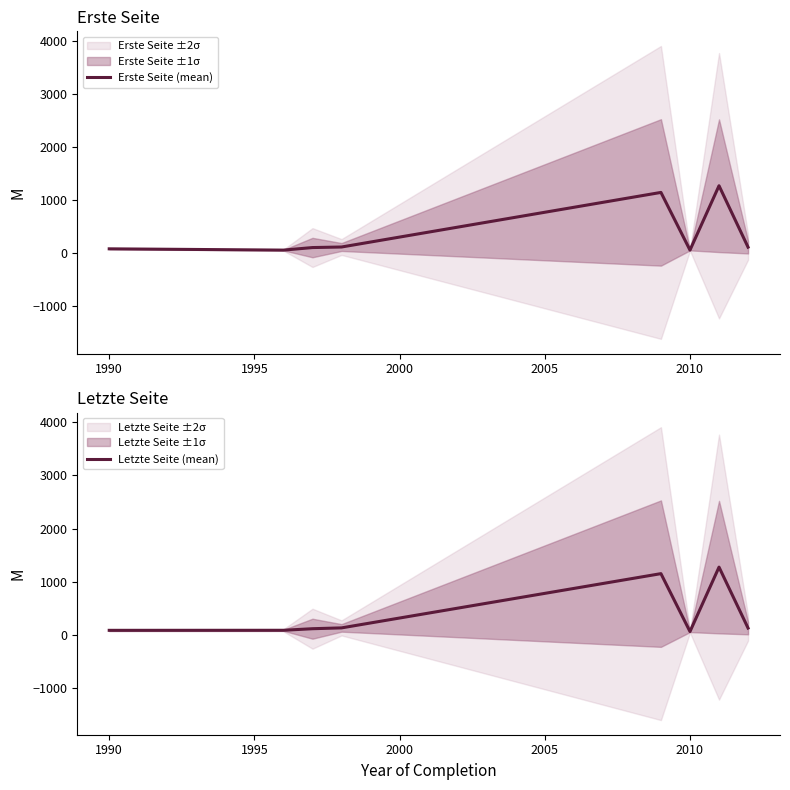

True or false: Erste Seite (mean) has a value of 84.0 at 1990.

True